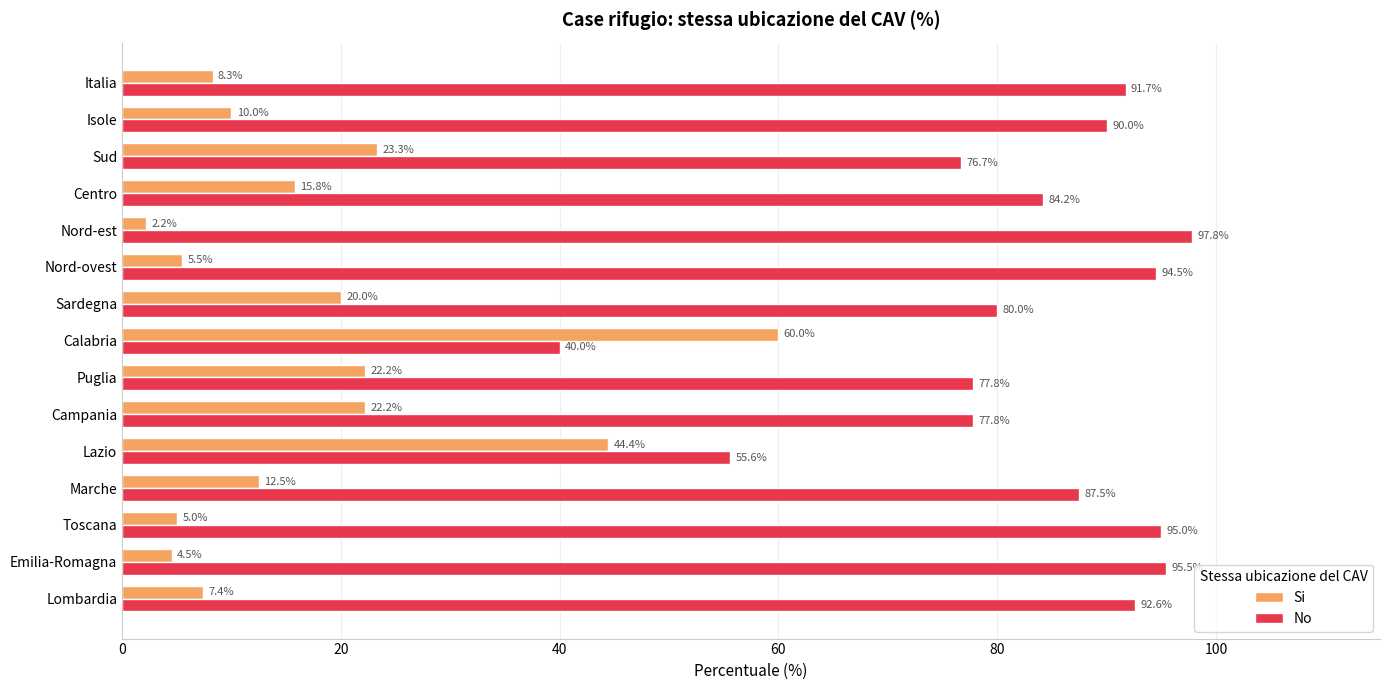

How many data points does each series have?

15